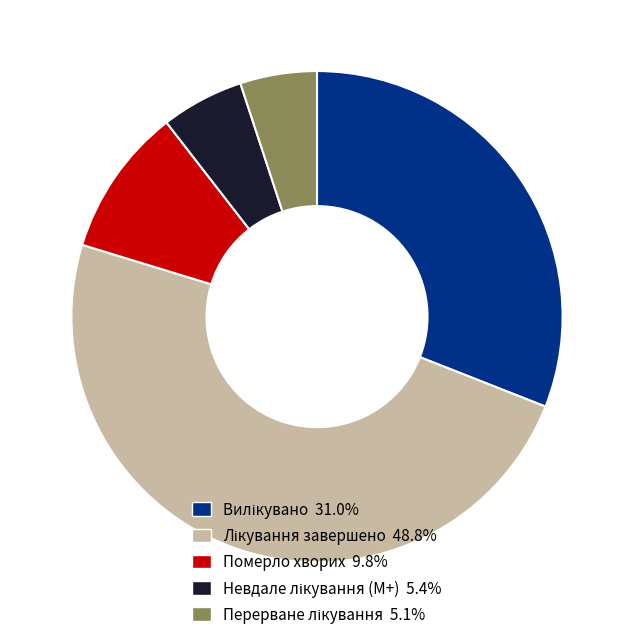

Is there any slice that represents more than half of the pie?

No